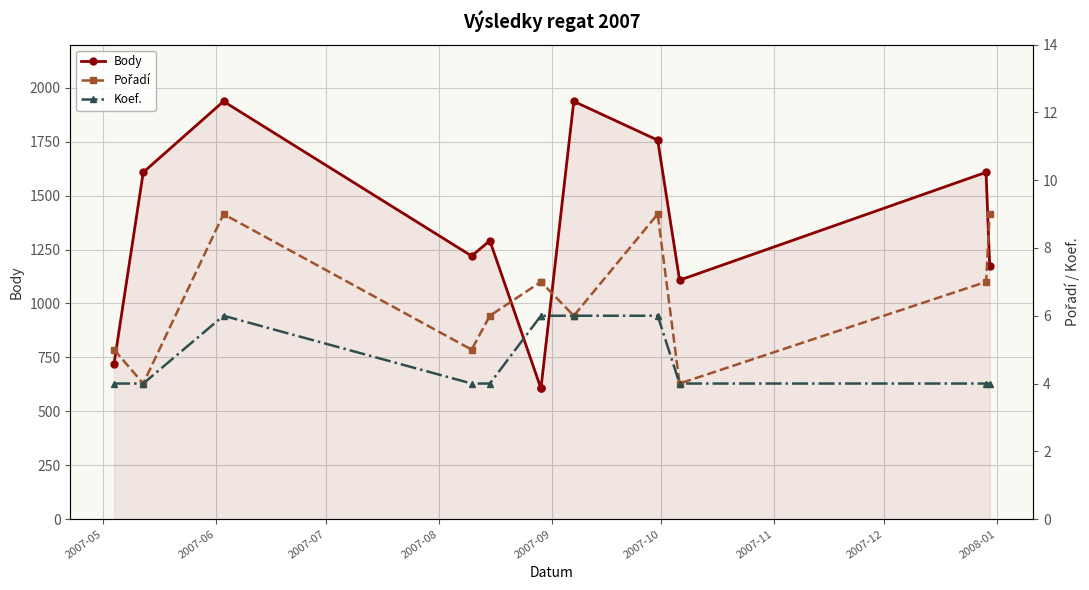

What is the minimum value shown in the chart?

4